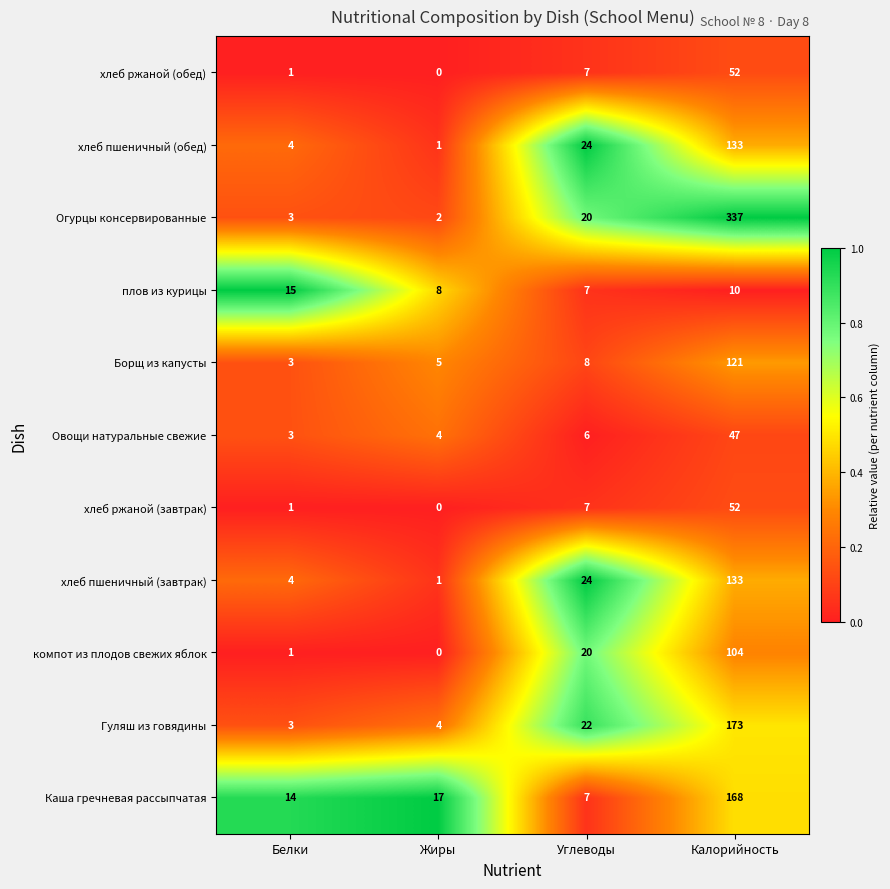

What is the spread (max minus min) of values at Калорийность?

327